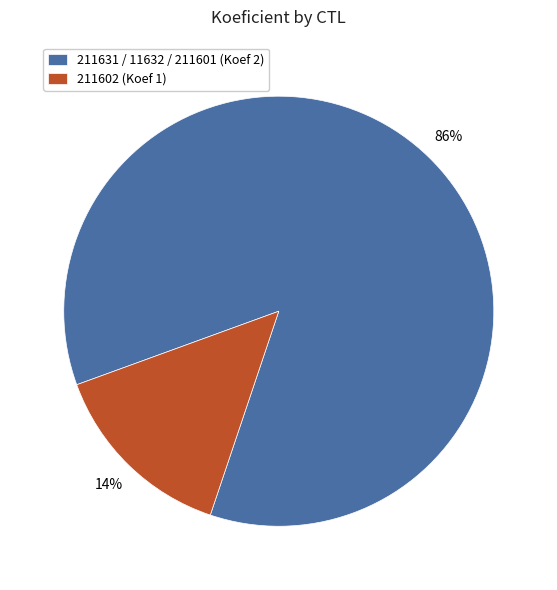

Is it true that 211602 (Koef 1) is 14% of the pie?

True